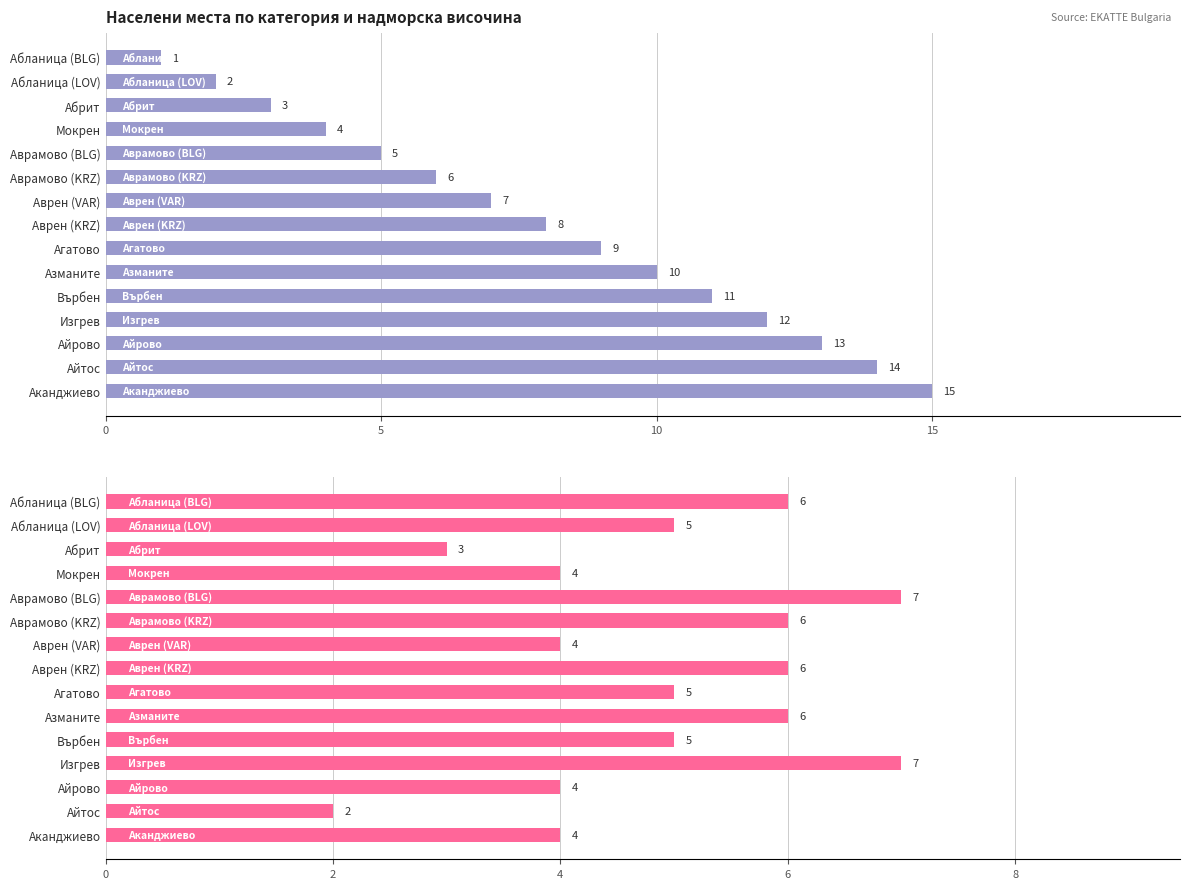

How many distinct data groups are displayed?

2